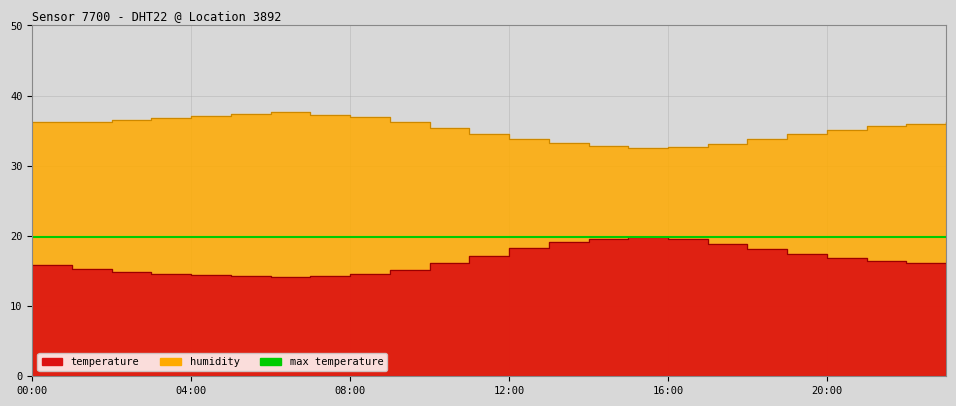

In temperature, how many points are lower than both neighbors (excluding endpoints)?

1